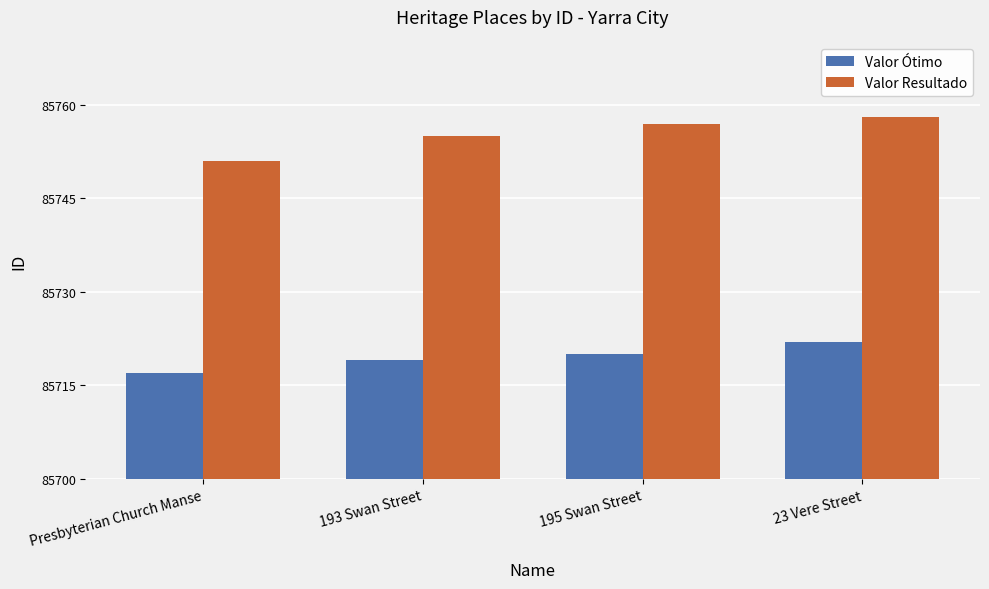

At which label does Valor Ótimo reach its peak?

23 Vere Street